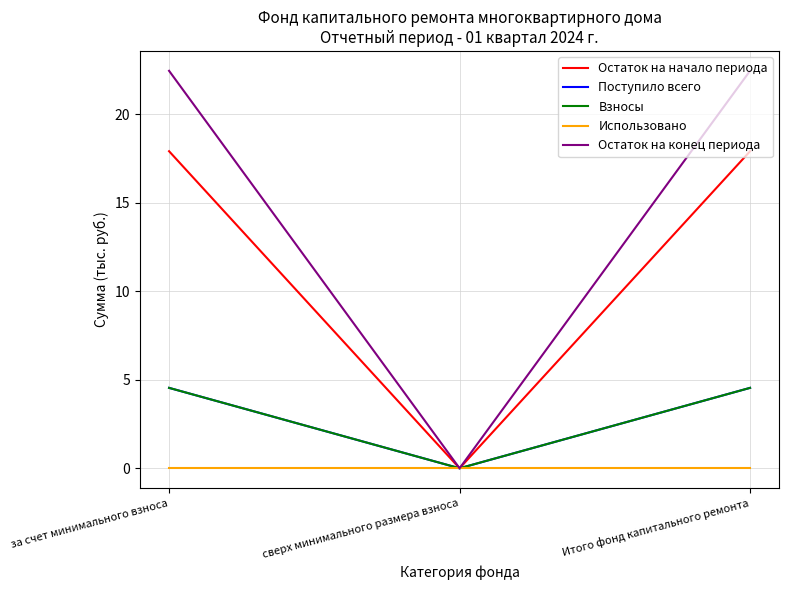

What is the label of the 1st point from the left?

за счет минимального взноса